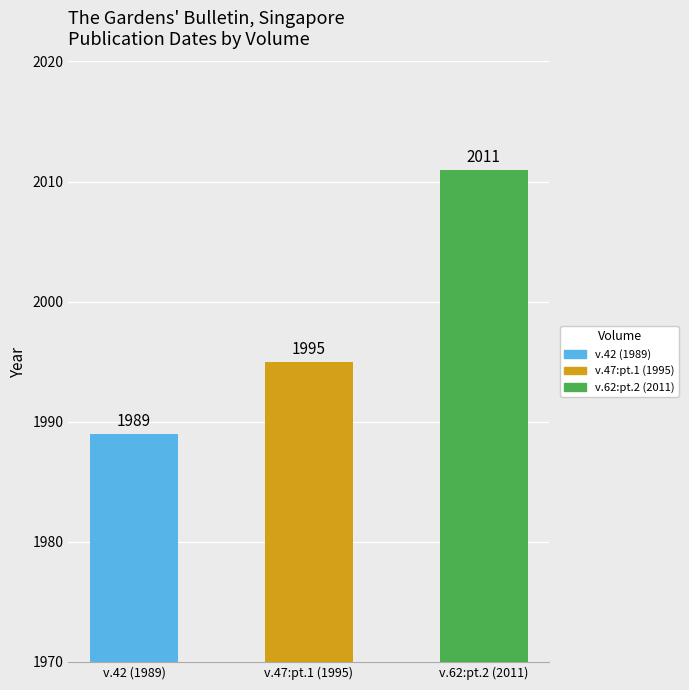

What is the sum of the values at v.62:pt.2 (2011) and v.47:pt.1 (1995)?

4006